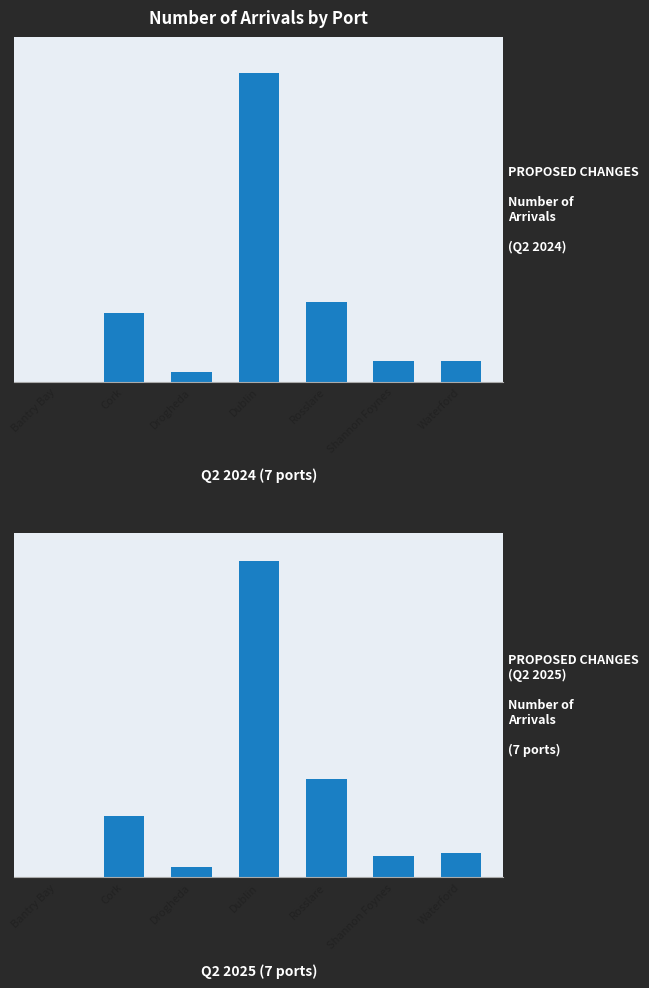

The value of Q2 2025 Number at Rosslare is 569. True or false?

True